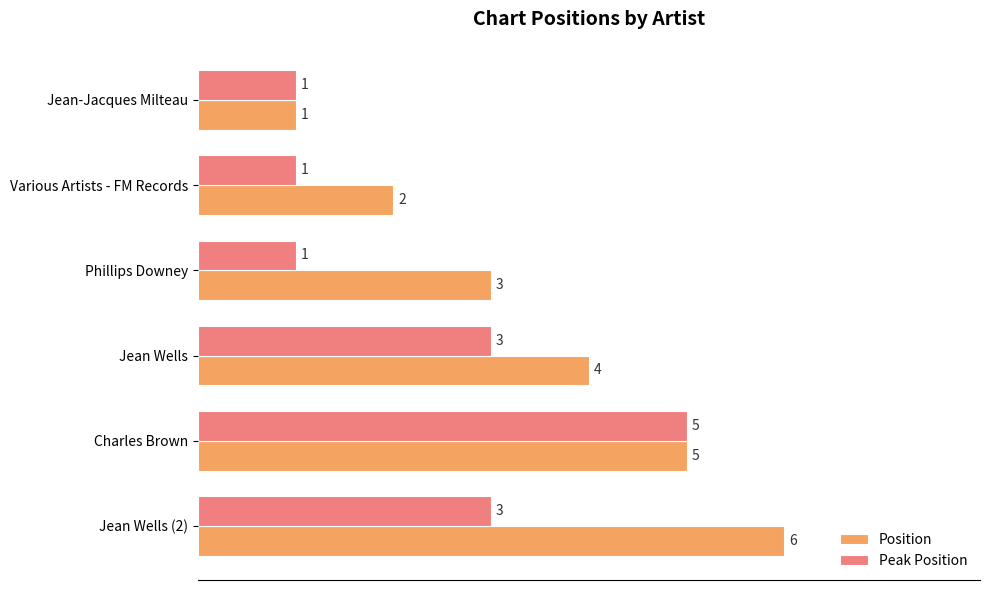

Which series has the largest total across all categories?

Position